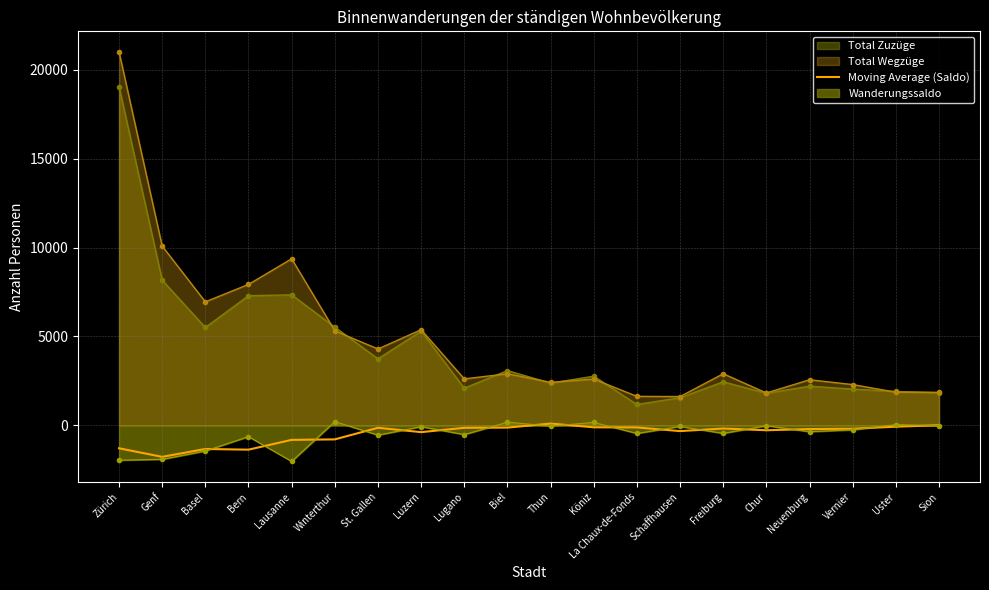

Which category has the lowest value across all series?

Genf